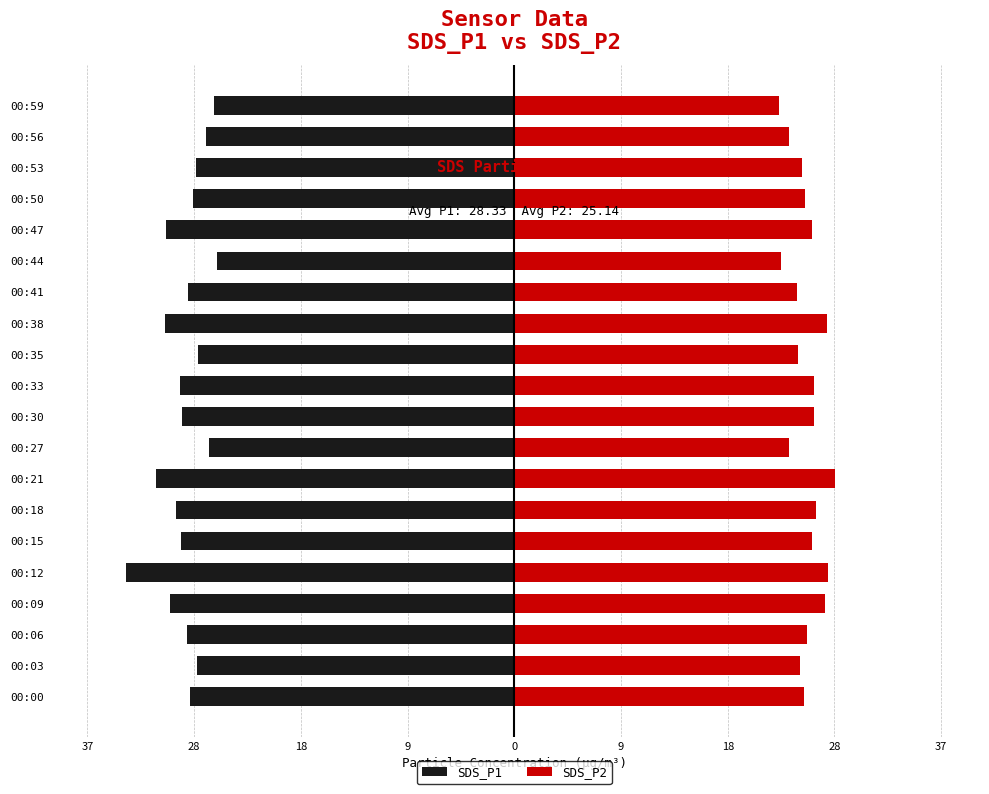

How many series are shown in this chart?

2